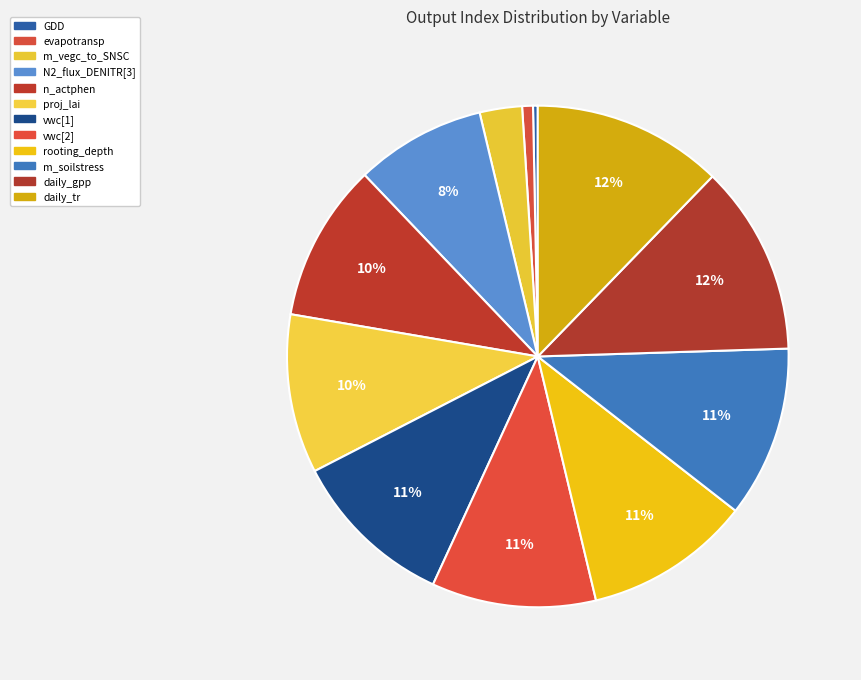

How many segments does this pie chart have?

12